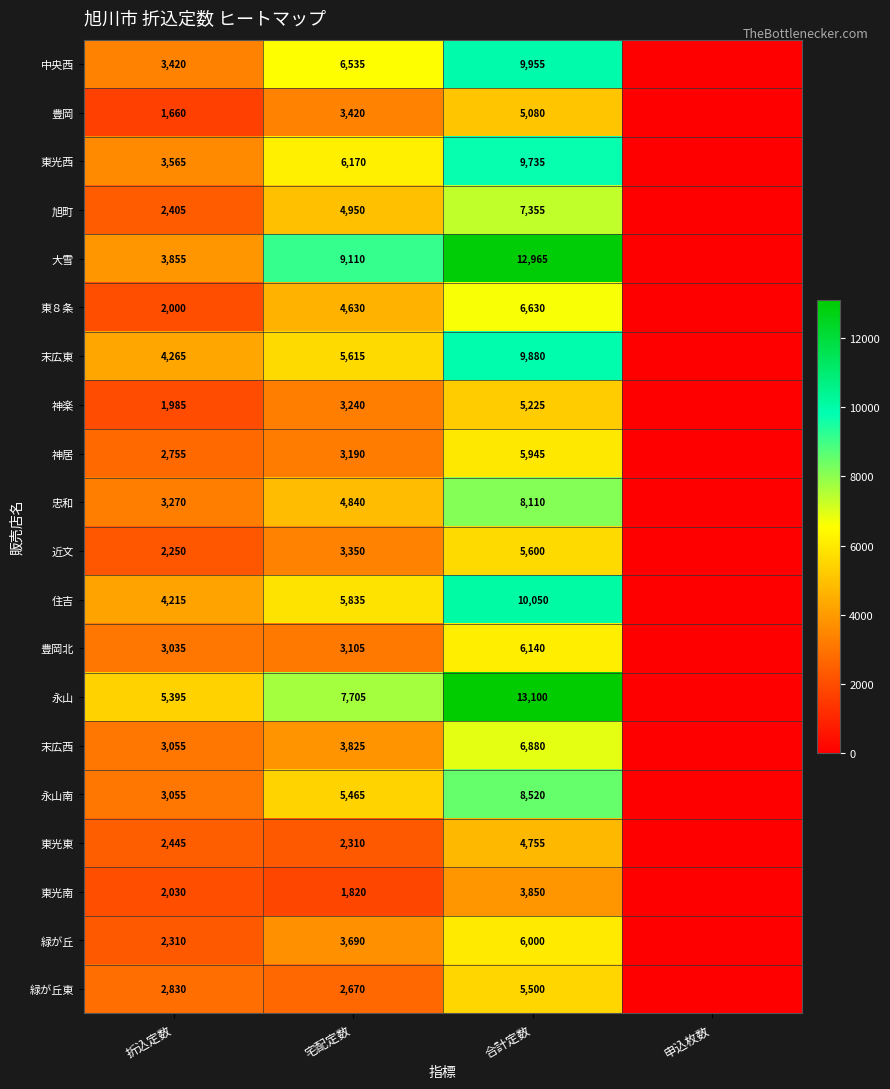

The 東８条 series shows 6493 at 宅配定数. True or false?

False